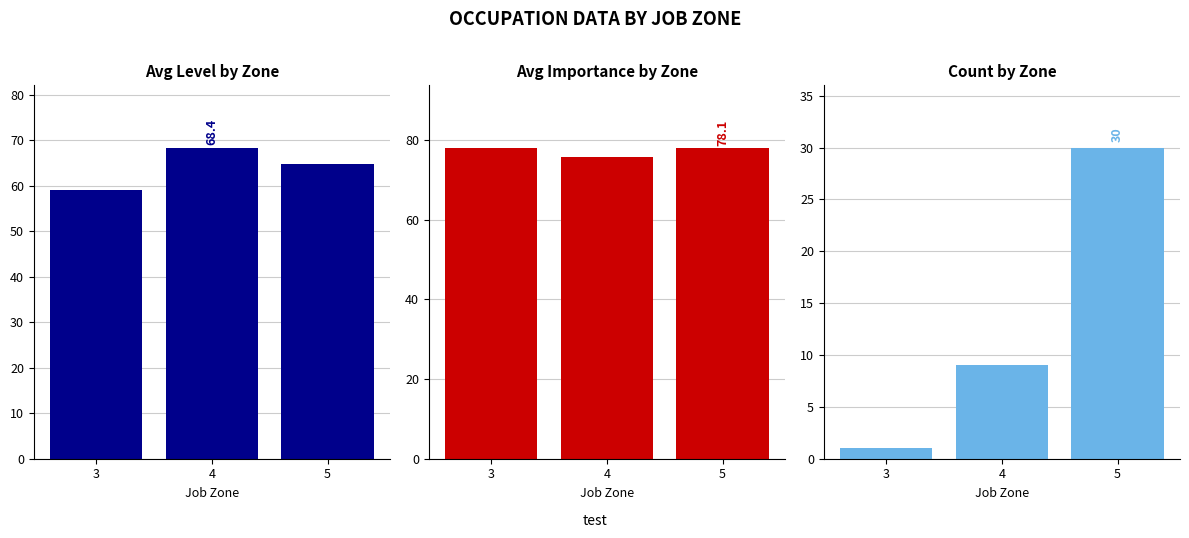

The value of Count at 4 is 12.0. True or false?

False